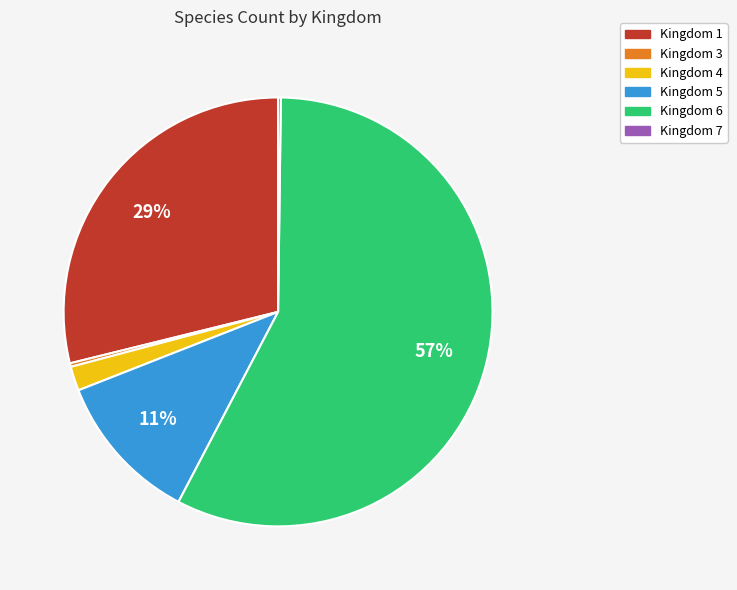

Approximately how many times larger is the value at Kingdom 5 compared to Kingdom 1?

0.4